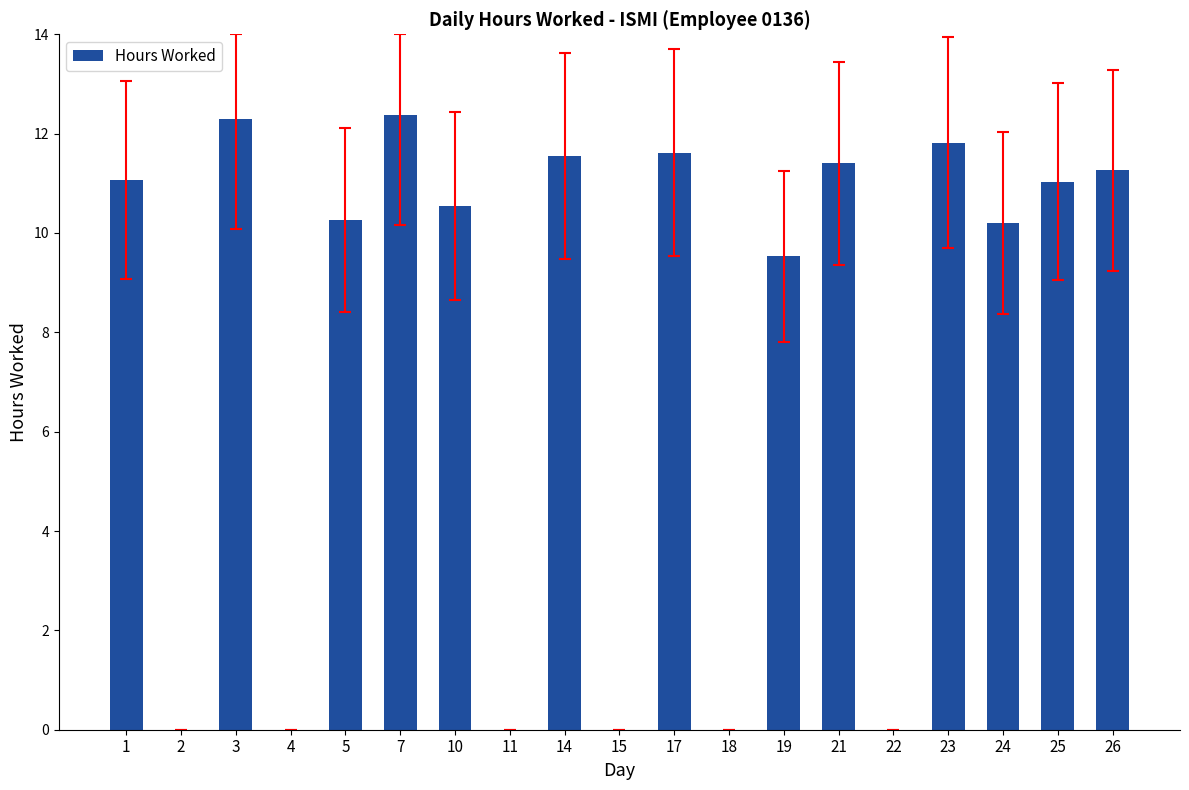

Where is the data nearest to the value 6?

19